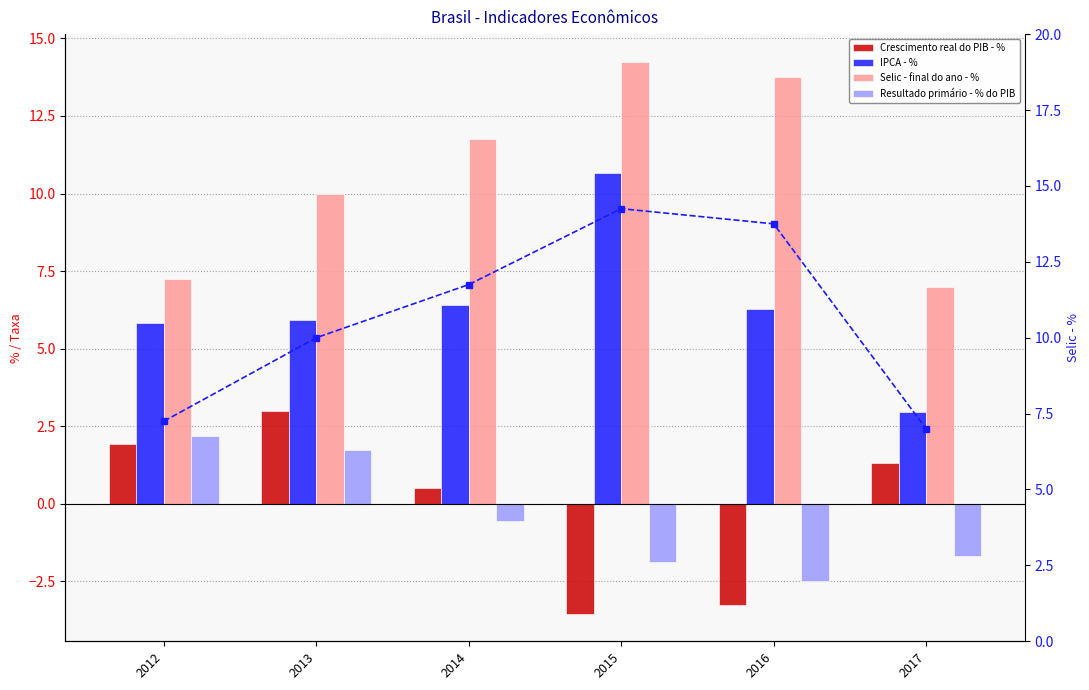

Reading left to right, what are all the values shown in this chart?

Crescimento real do PIB - %: 2012=1.9	2013=3.0	2014=0.5	2015=-3.5	2016=-3.3	2017=1.3
IPCA - %: 2012=5.8	2013=5.9	2014=6.4	2015=10.7	2016=6.3	2017=2.9
Selic - final do ano - %: 2012=7.2	2013=10.0	2014=11.8	2015=14.2	2016=13.8	2017=7.0
Resultado primário - % do PIB: 2012=2.2	2013=1.7	2014=-0.6	2015=-1.9	2016=-2.5	2017=-1.7
Selic (right axis): 2012=7.2	2013=10.0	2014=11.8	2015=14.2	2016=13.8	2017=7.0